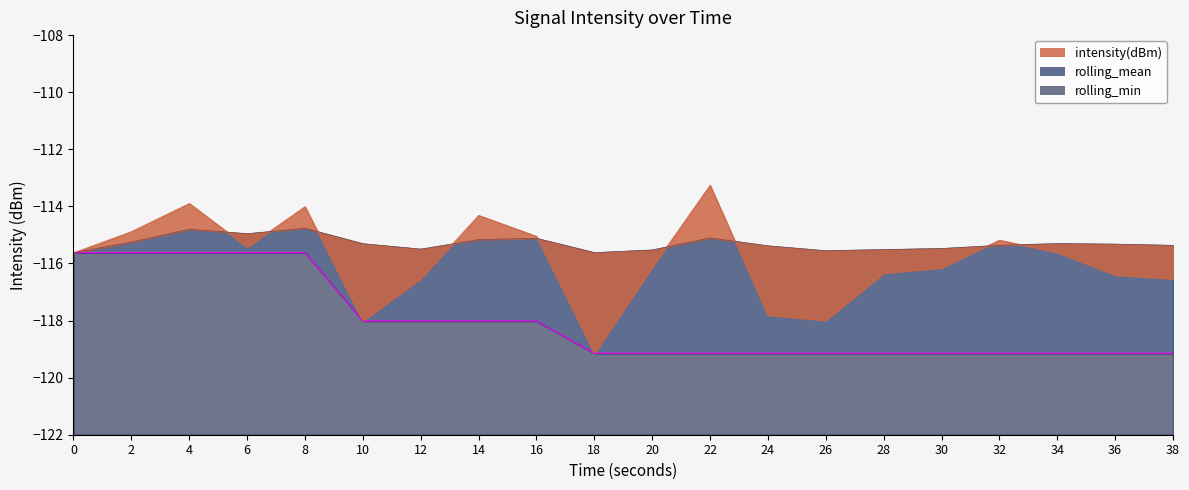

The value of rolling_min at 20 is -119.1. True or false?

True